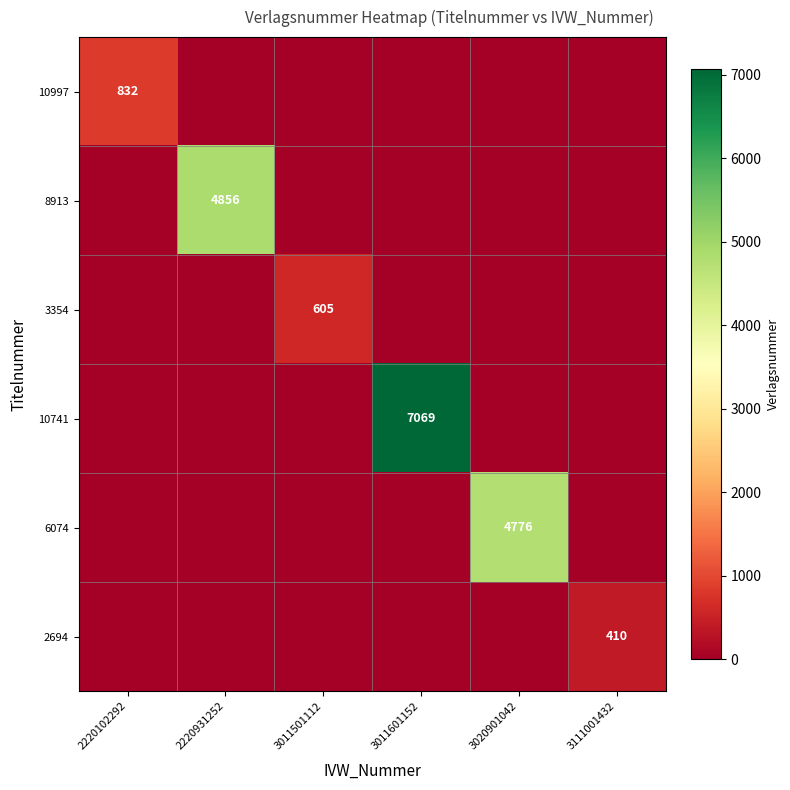

What is the spread (max minus min) of values at 3020901042?

4776